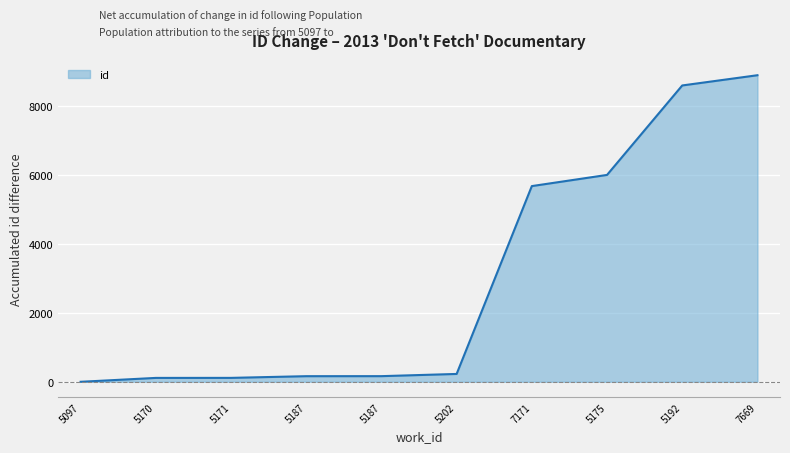

What is the label of the 5th point from the right?

5202